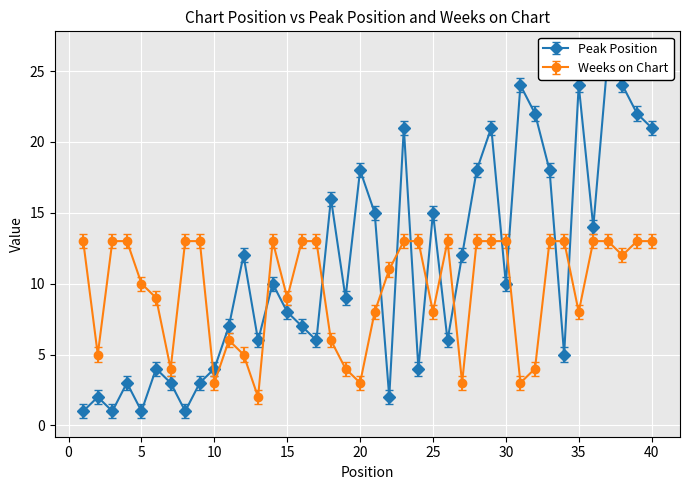

Reading right to left, extract all data points from this chart.

Peak Position: 21	22	24	26	14	24	5	18	22	24	10	21	18	12	6	15	4	21	2	15	18	9	16	6	7	8	10	6	12	7	4	3	1	3	4	1	3	1	2	1
Weeks on Chart: 13	13	12	13	13	8	13	13	4	3	13	13	13	3	13	8	13	13	11	8	3	4	6	13	13	9	13	2	5	6	3	13	13	4	9	10	13	13	5	13